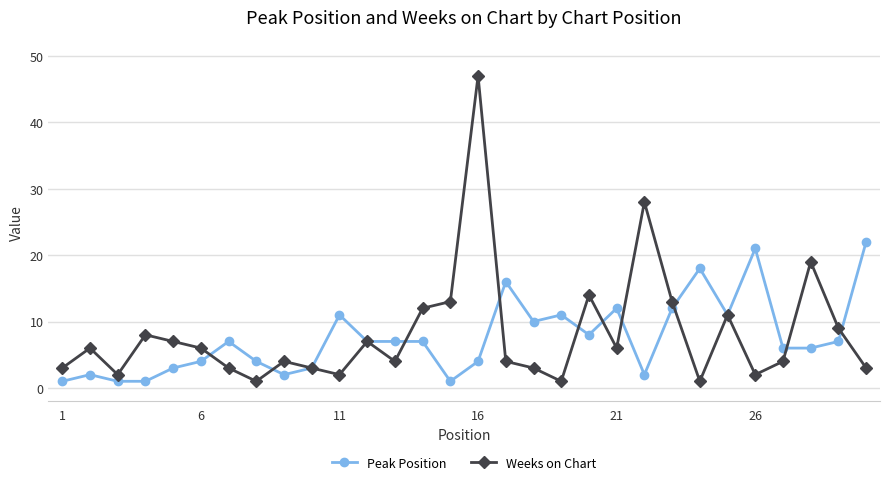

After their last crossing, which series has the higher values: Peak Position or Weeks on Chart?

Peak Position